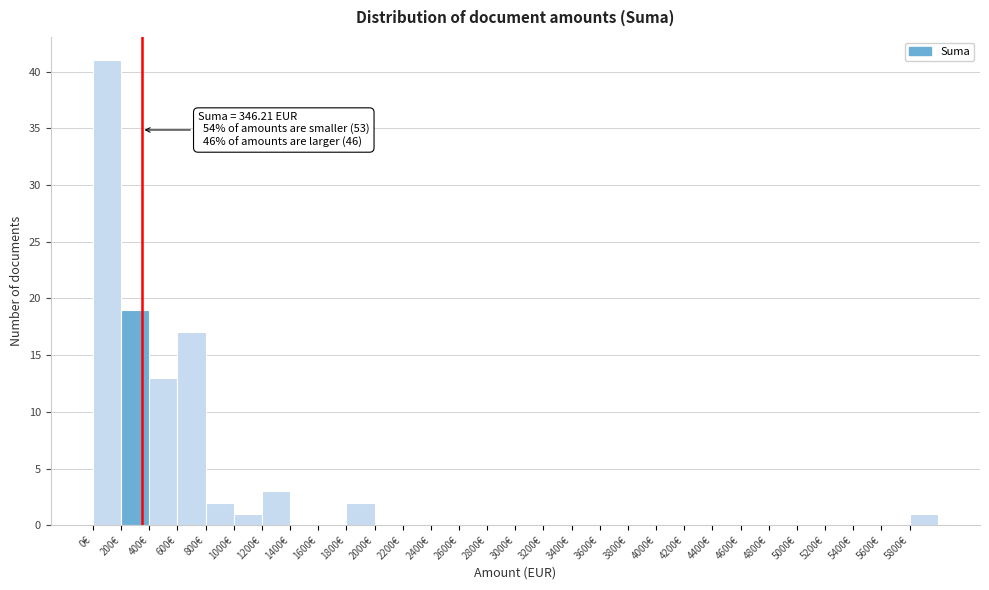

Which range on the x-axis has the tallest bar?

0 to 200